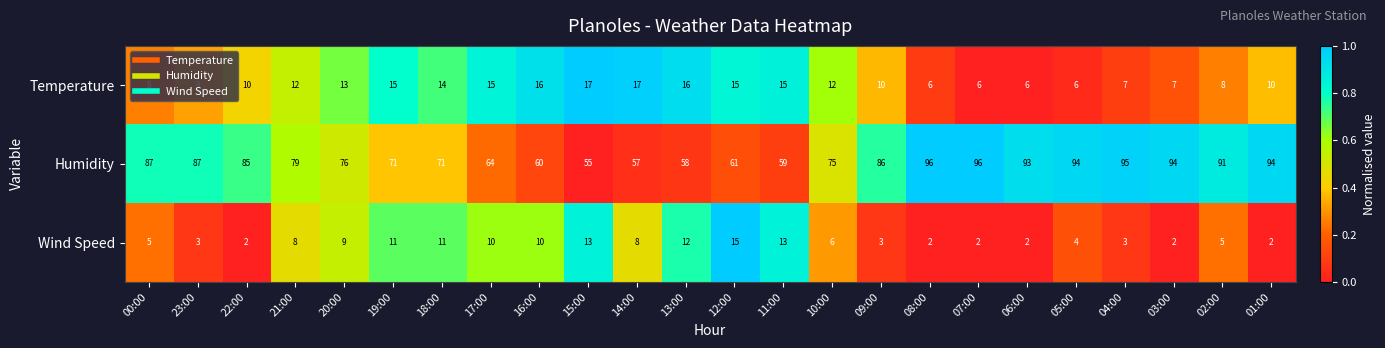

What is the maximum value shown in the chart?

96